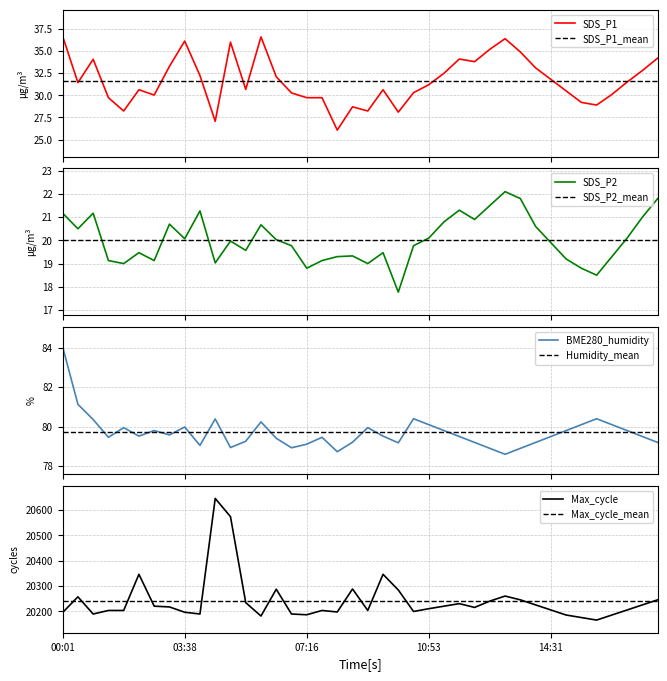

In SDS_P2, how many points are lower than both neighbors (excluding endpoints)?

11